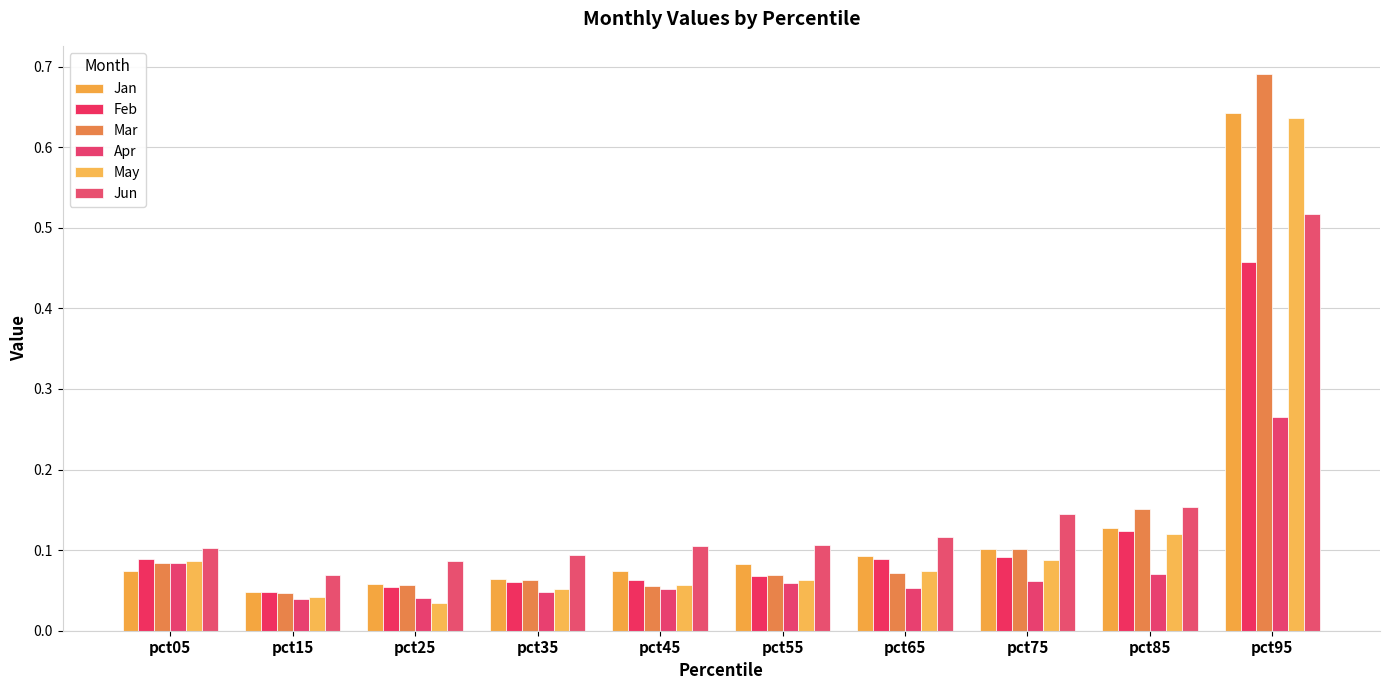

Which series has the largest total across all categories?

Jun